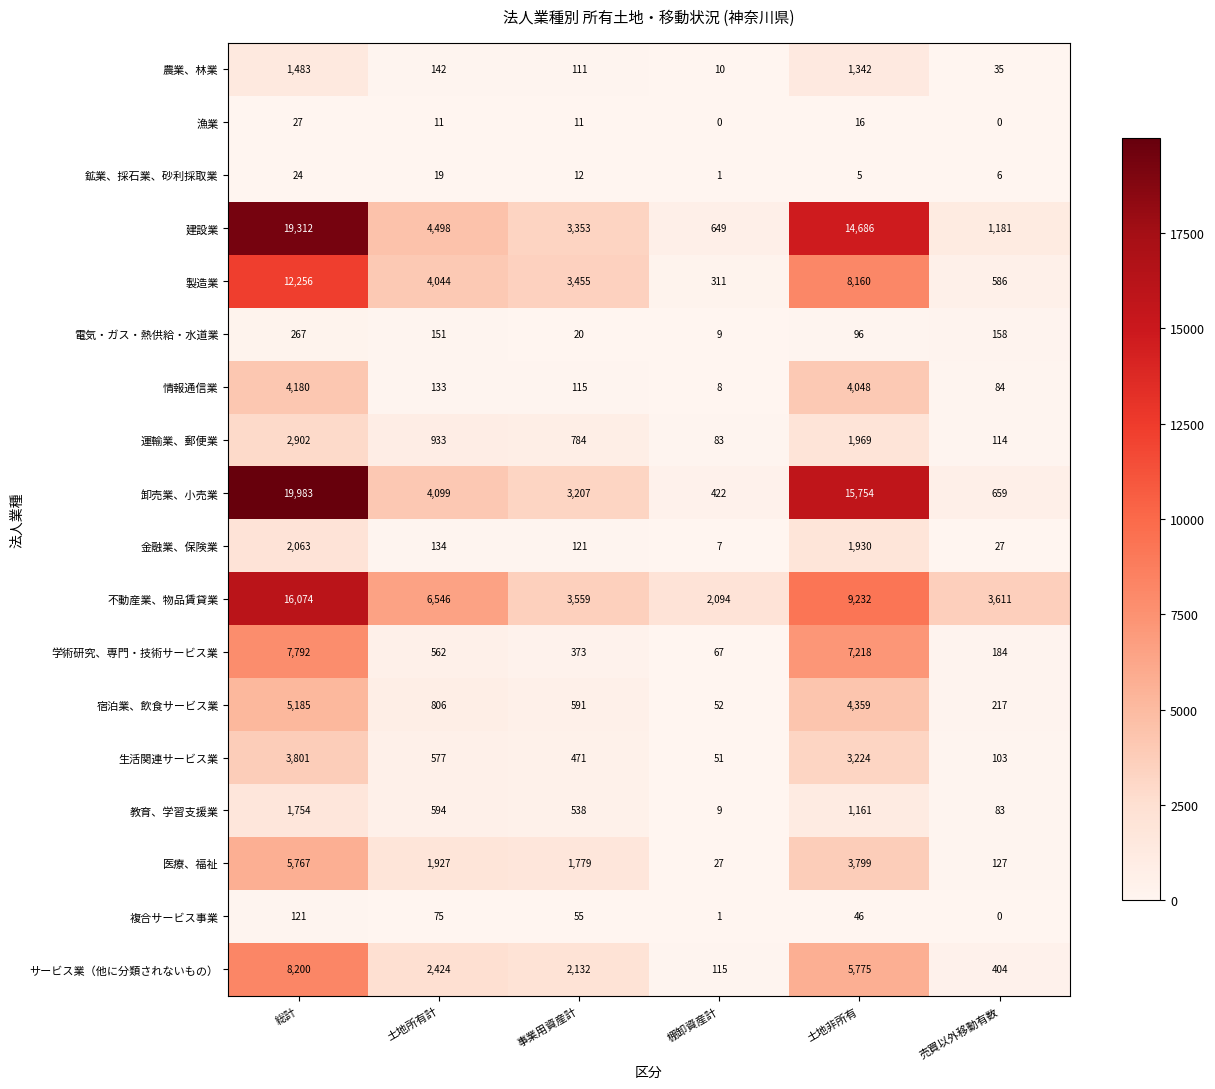

Rank the series by their maximum value, from lowest to highest.

鉱業、採石業、砂利採取業, 漁業, 複合サービス事業, 電気・ガス・熱供給・水道業, 農業、林業, 教育、学習支援業, 金融業、保険業, 運輸業、郵便業, 生活関連サービス業, 情報通信業, 宿泊業、飲食サービス業, 医療、福祉, 学術研究、専門・技術サービス業, サービス業（他に分類されないもの）, 製造業, 不動産業、物品賃貸業, 建設業, 卸売業、小売業